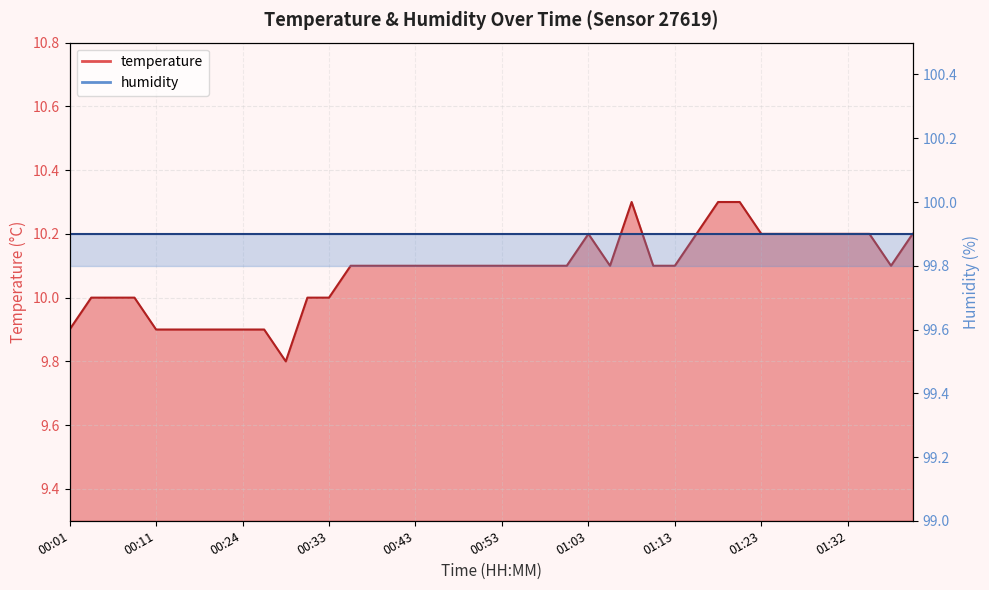

Which category has the highest value across all series?

01:08